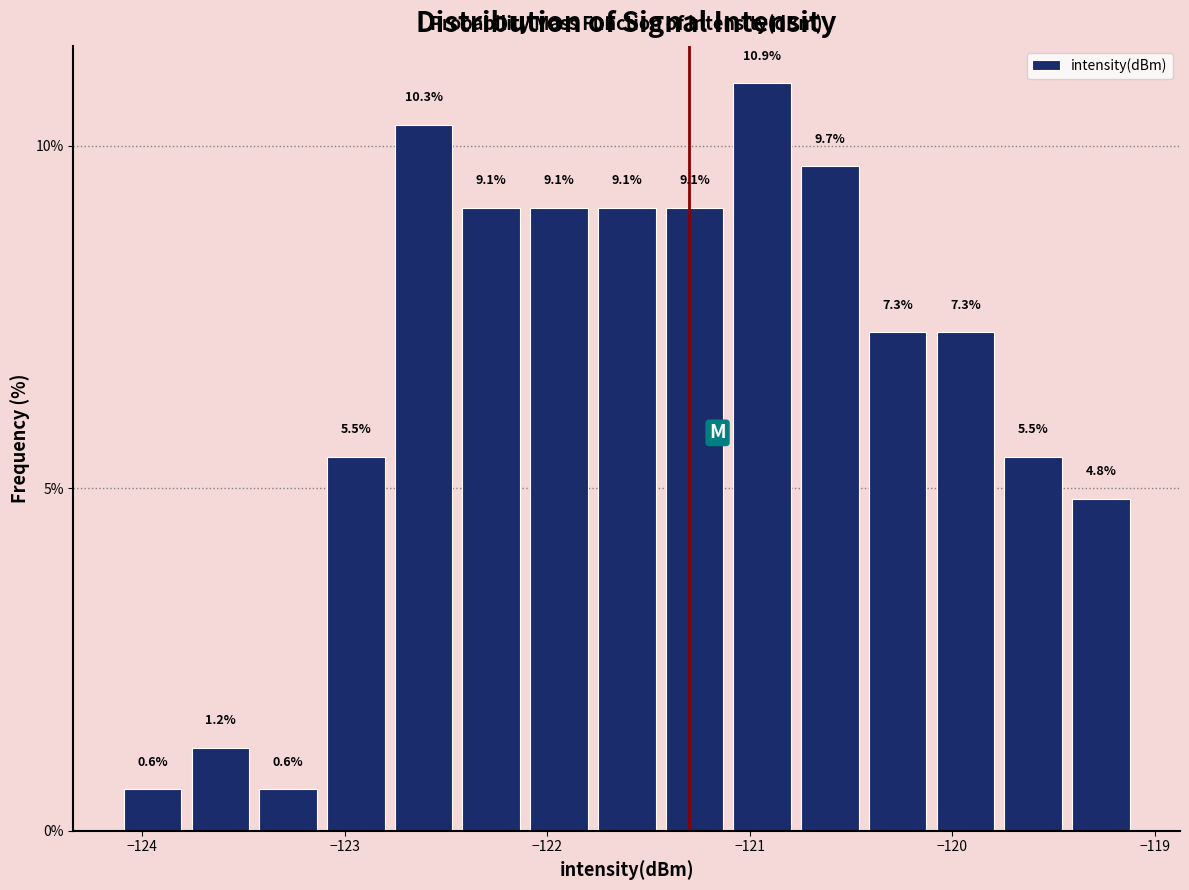

Around what value on the x-axis is the tallest bar? Give the approximate position of its centre, as read against the axis.

-120.9